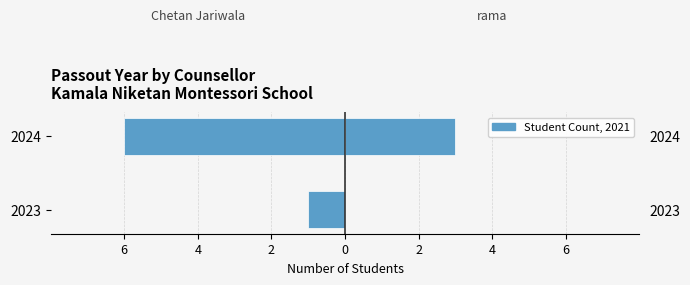

Is it true that Chetan Jariwala equals -10 at 2024?

False